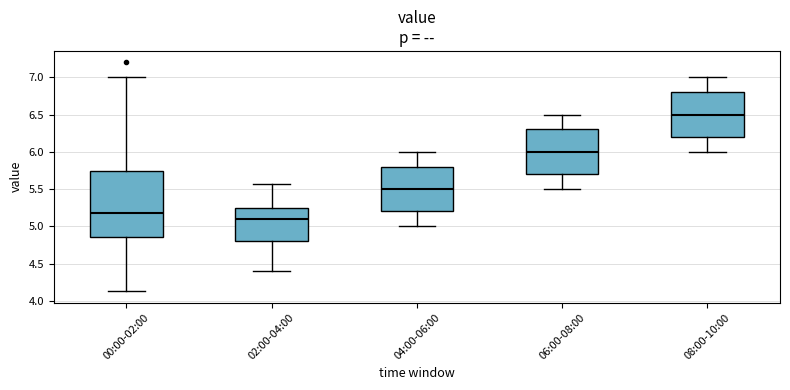

Comparing the boxes themselves (not the whiskers), which one is the tallest?

00:00-02:00